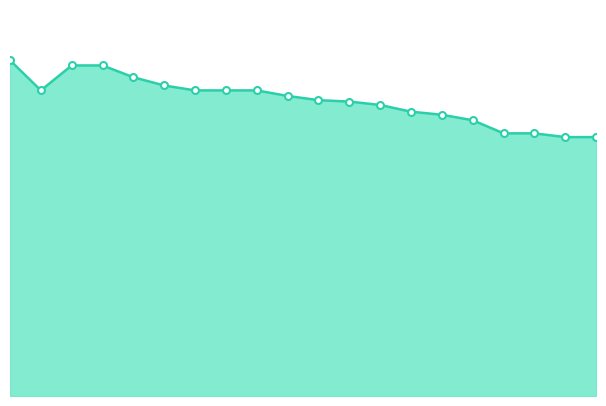

Is this an area chart (filled region under the line)?

Yes